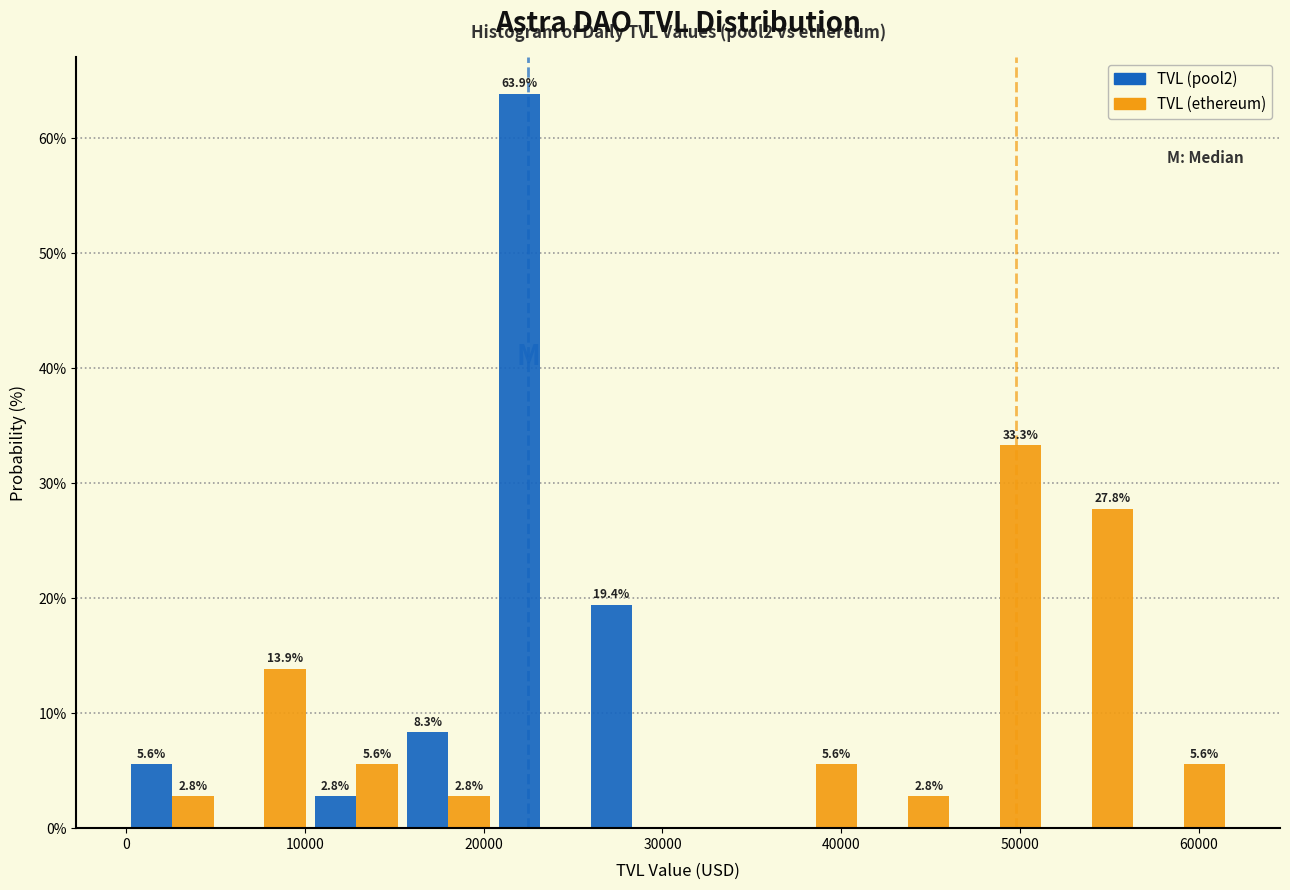

In the TVL (ethereum) series, which range on the x-axis has the tallest bar?

46000 to 51000